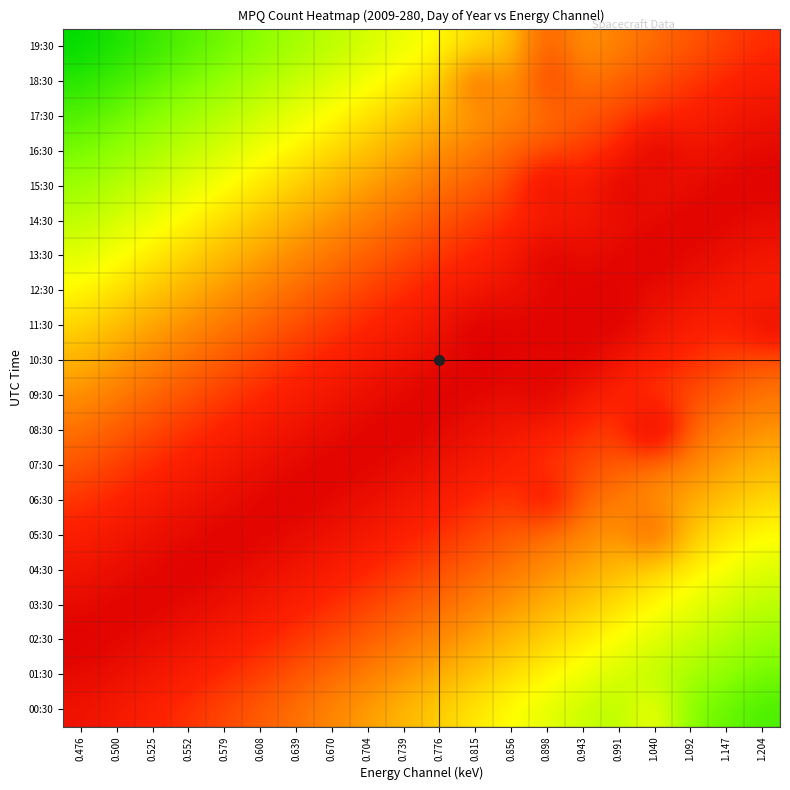

How many categories are shown in the chart?

20